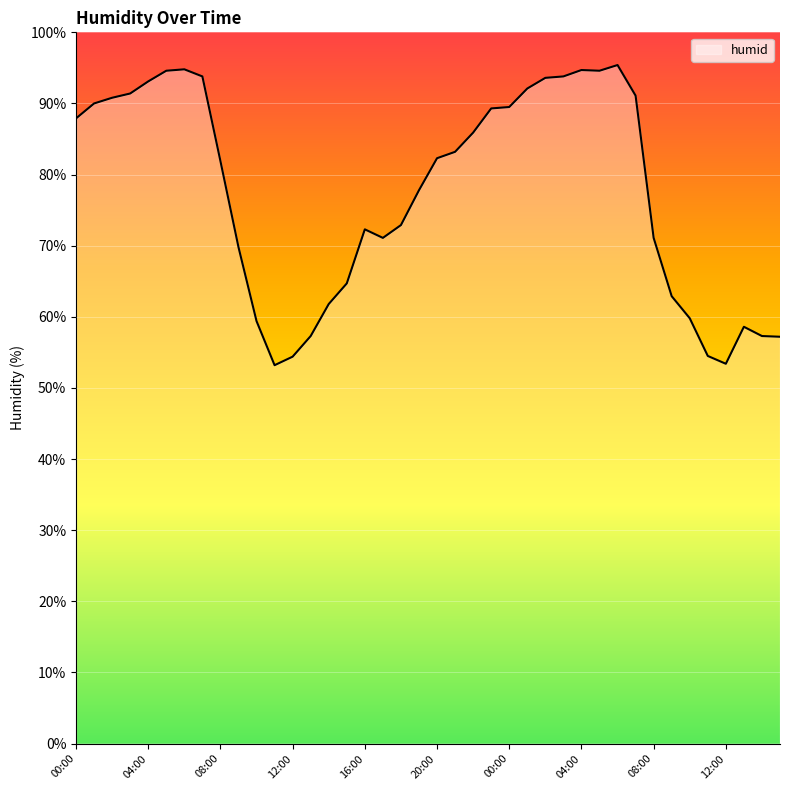

What is the smallest value displayed?

53.2